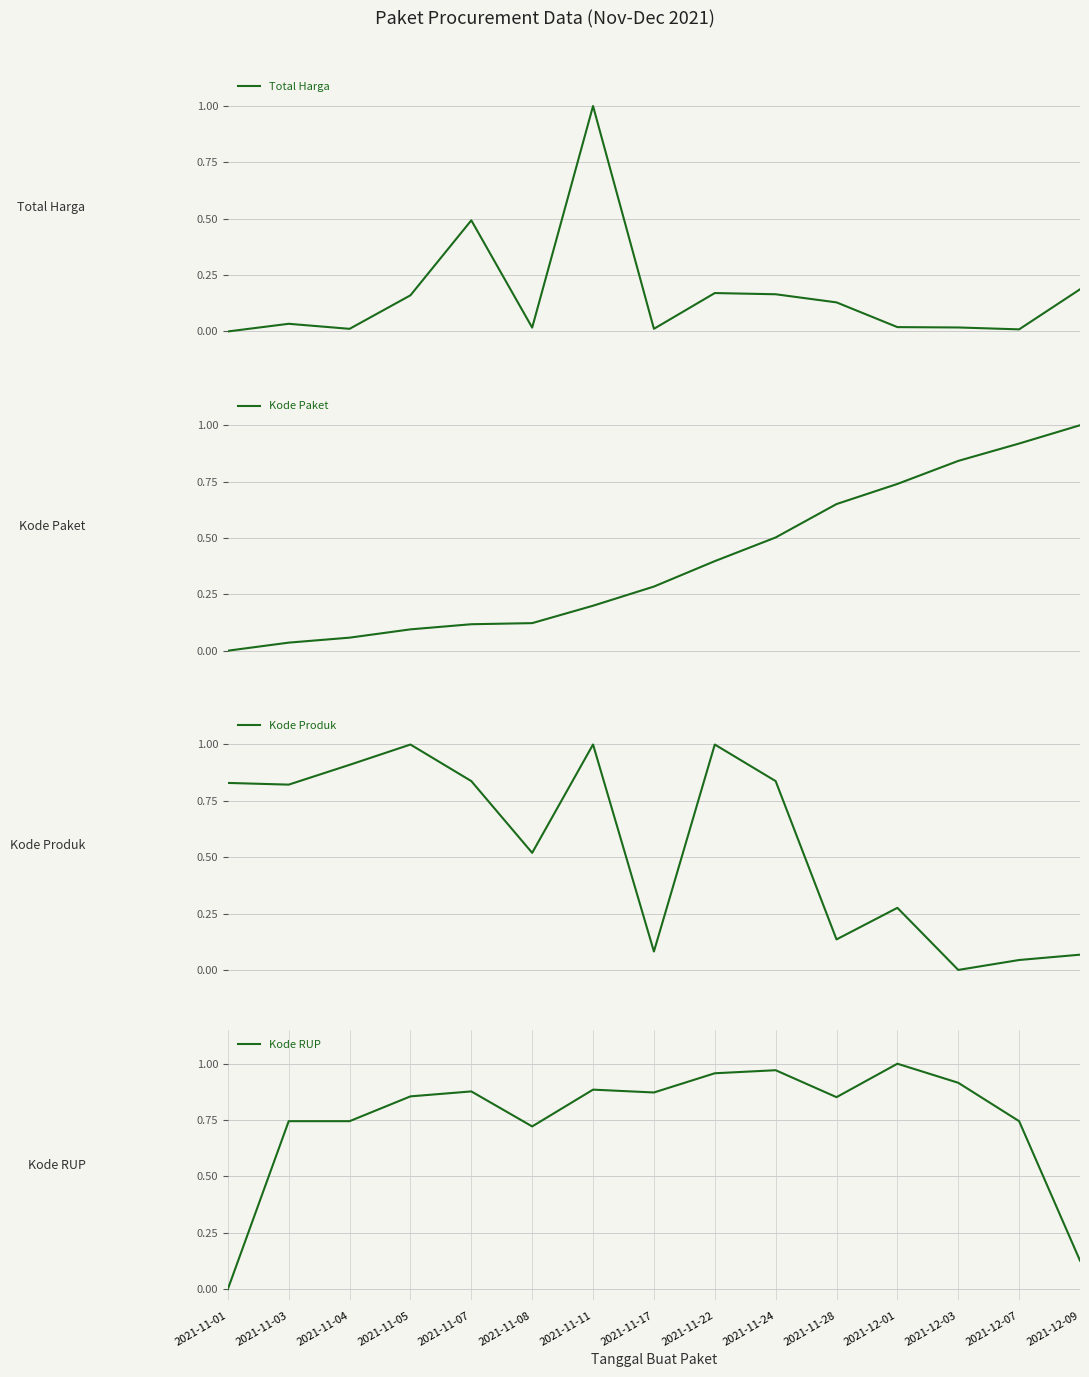

Reading left to right, transcribe all the data shown in this chart.

Total Harga: 2021-11-01=0.0	2021-11-03=0.0	2021-11-04=0.0	2021-11-05=0.2	2021-11-07=0.5	2021-11-08=0.0	2021-11-11=1.0	2021-11-17=0.0	2021-11-22=0.2	2021-11-24=0.2	2021-11-28=0.1	2021-12-01=0.0	2021-12-03=0.0	2021-12-07=0.0	2021-12-09=0.2
Kode Paket: 2021-11-01=0.0	2021-11-03=0.0	2021-11-04=0.1	2021-11-05=0.1	2021-11-07=0.1	2021-11-08=0.1	2021-11-11=0.2	2021-11-17=0.3	2021-11-22=0.4	2021-11-24=0.5	2021-11-28=0.7	2021-12-01=0.7	2021-12-03=0.8	2021-12-07=0.9	2021-12-09=1.0
Kode Produk: 2021-11-01=0.8	2021-11-03=0.8	2021-11-04=0.9	2021-11-05=1.0	2021-11-07=0.8	2021-11-08=0.5	2021-11-11=1.0	2021-11-17=0.1	2021-11-22=1.0	2021-11-24=0.8	2021-11-28=0.1	2021-12-01=0.3	2021-12-03=0.0	2021-12-07=0.0	2021-12-09=0.1
Kode RUP: 2021-11-01=0.0	2021-11-03=0.7	2021-11-04=0.7	2021-11-05=0.9	2021-11-07=0.9	2021-11-08=0.7	2021-11-11=0.9	2021-11-17=0.9	2021-11-22=1.0	2021-11-24=1.0	2021-11-28=0.9	2021-12-01=1.0	2021-12-03=0.9	2021-12-07=0.7	2021-12-09=0.1